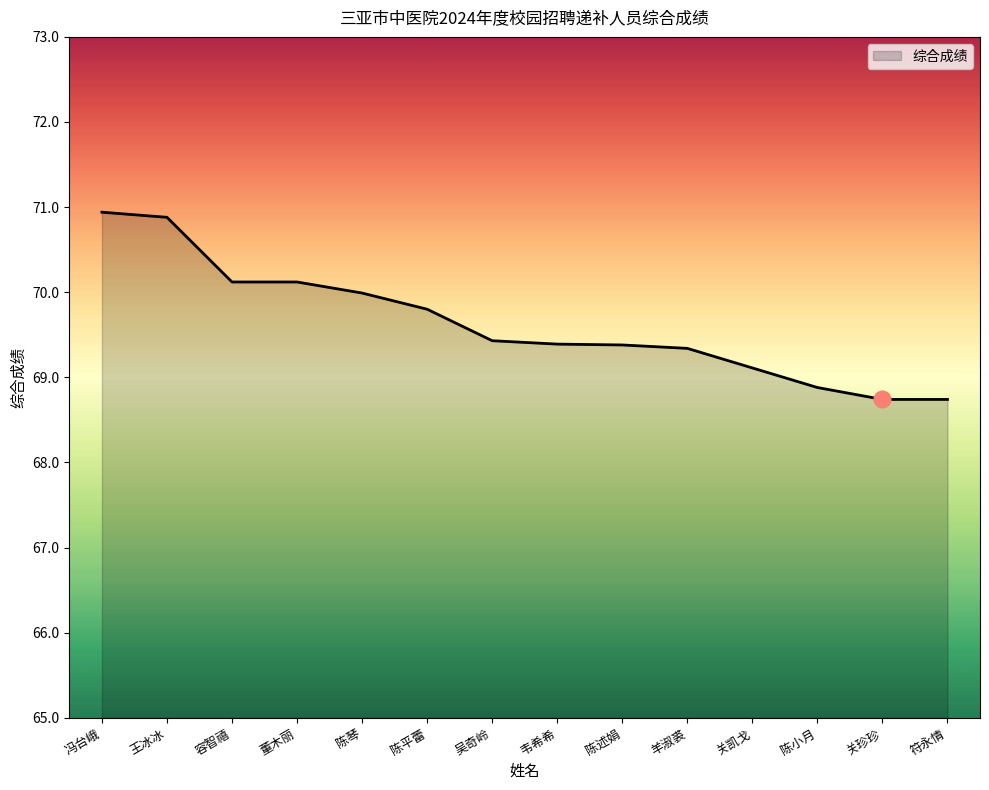

What is the sum of the values at 吴奇岭 and 冯台峨?

140.4